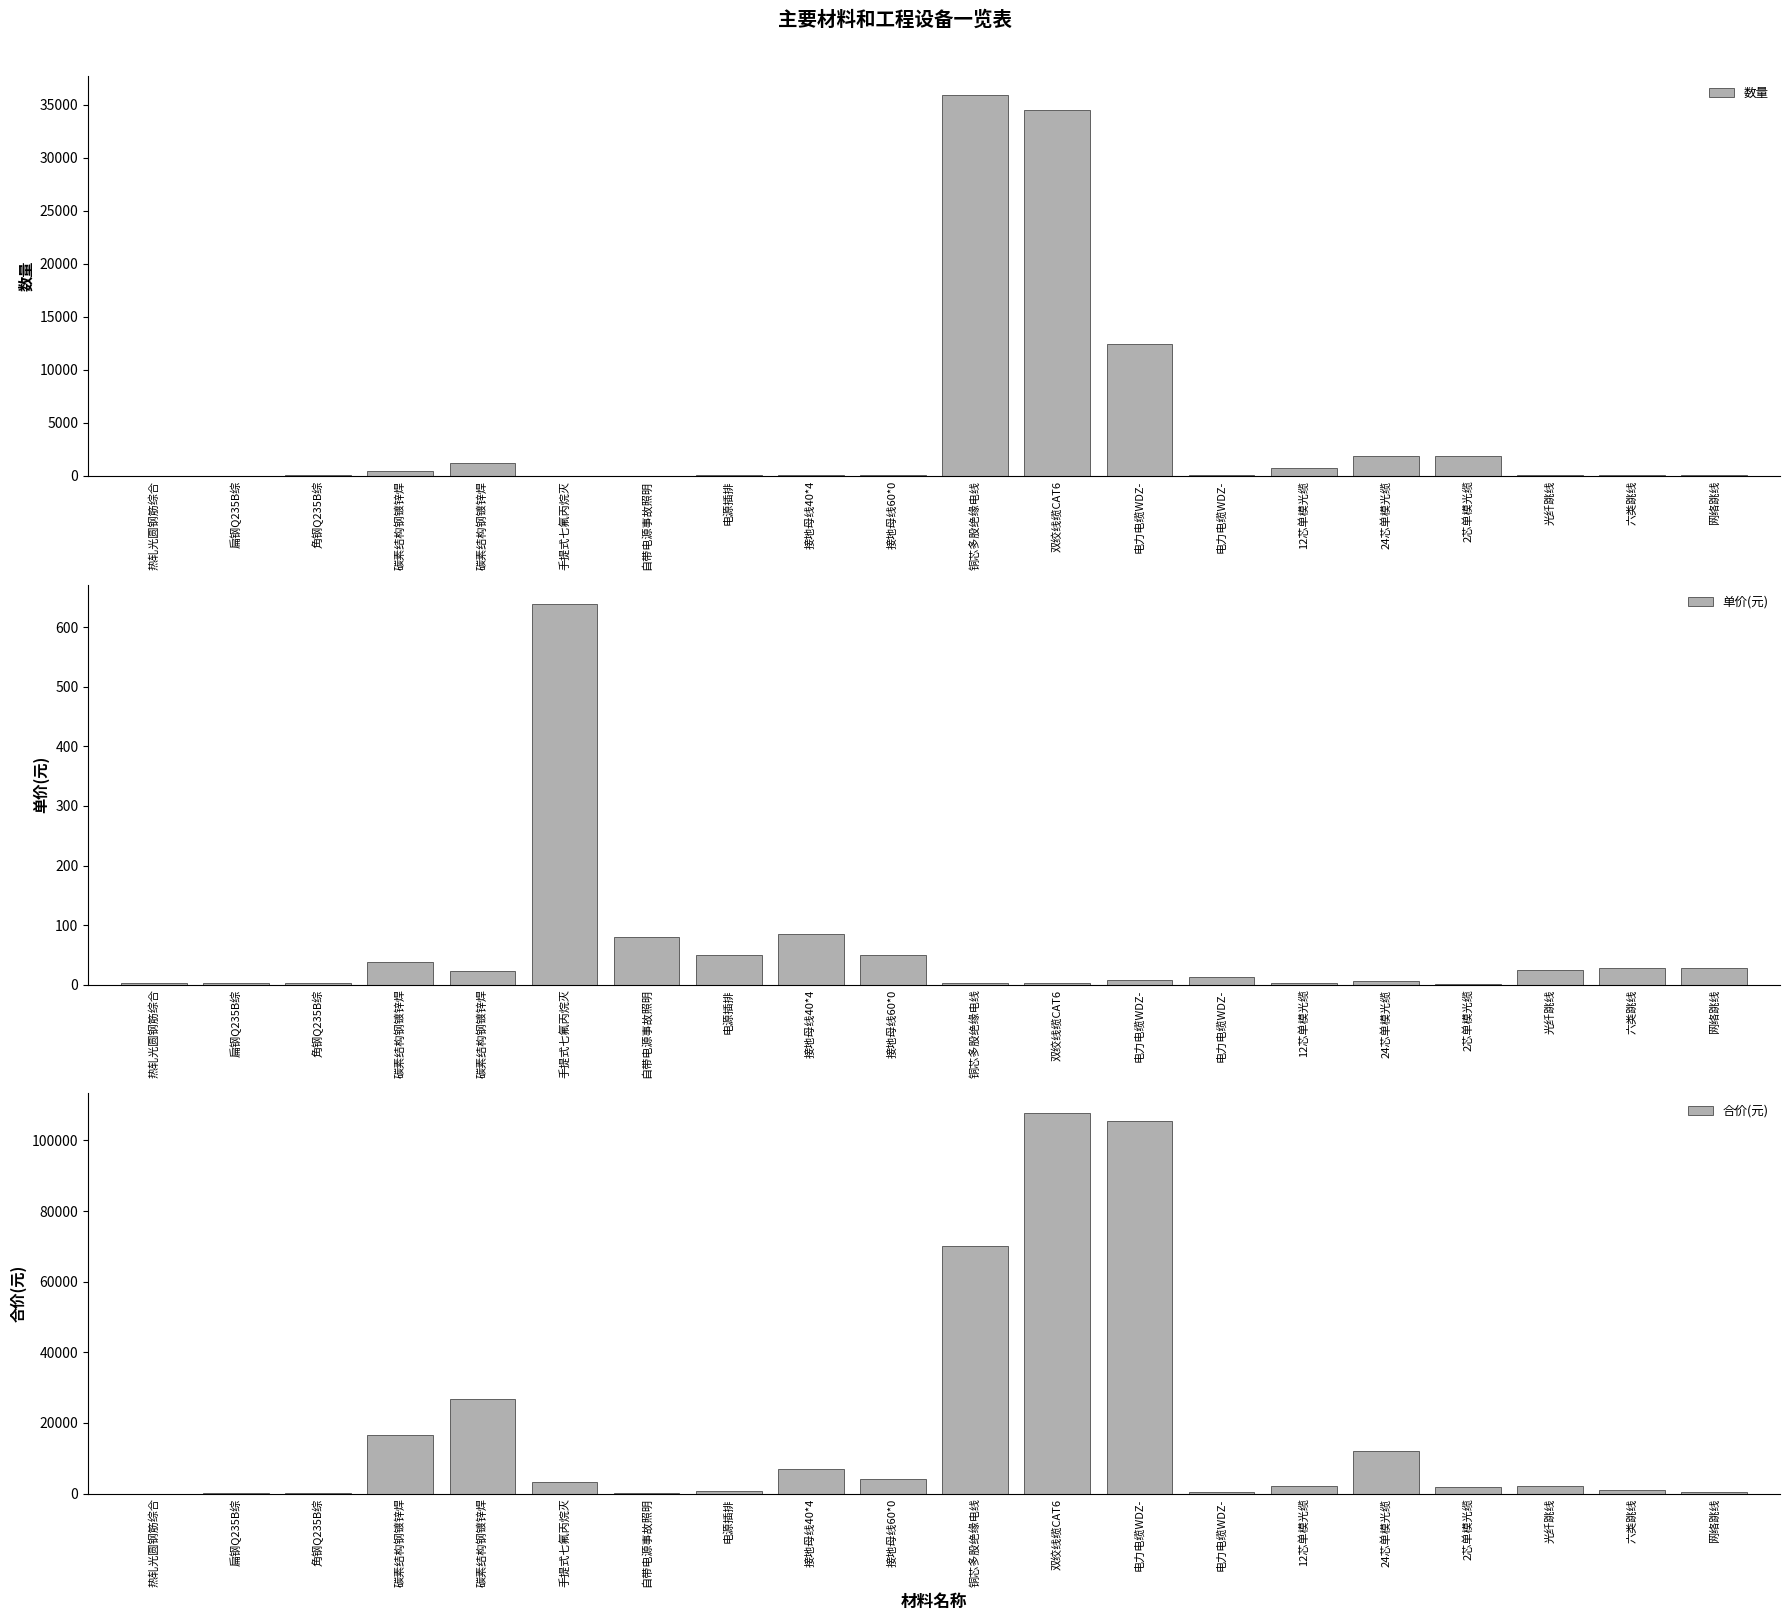

How many categories are shown in the chart?

20